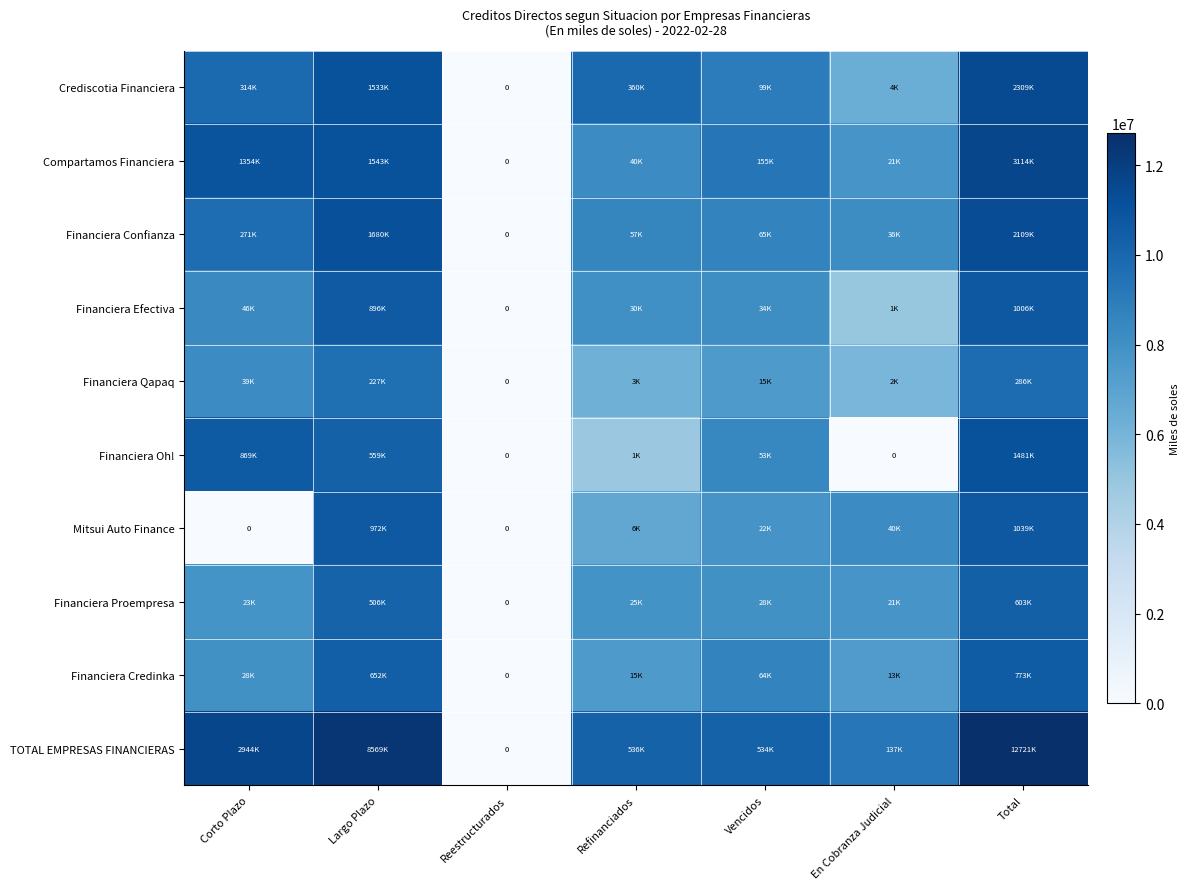

List the series in order of their peak value, highest first.

TOTAL EMPRESAS FINANCIERAS, Compartamos Financiera, Crediscotia Financiera, Financiera Confianza, Financiera Oh!, Mitsui Auto Finance, Financiera Efectiva, Financiera Credinka, Financiera Proempresa, Financiera Qapaq